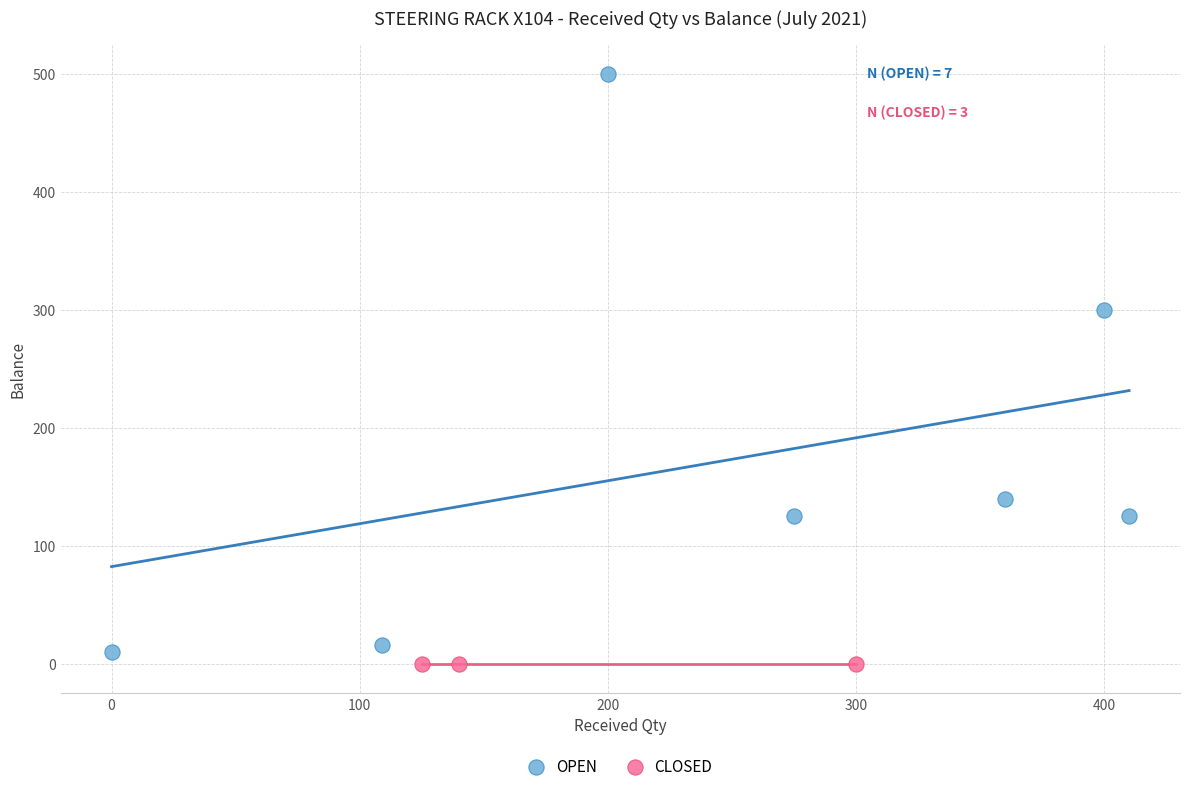

Which series reaches the maximum Y coordinate?

OPEN